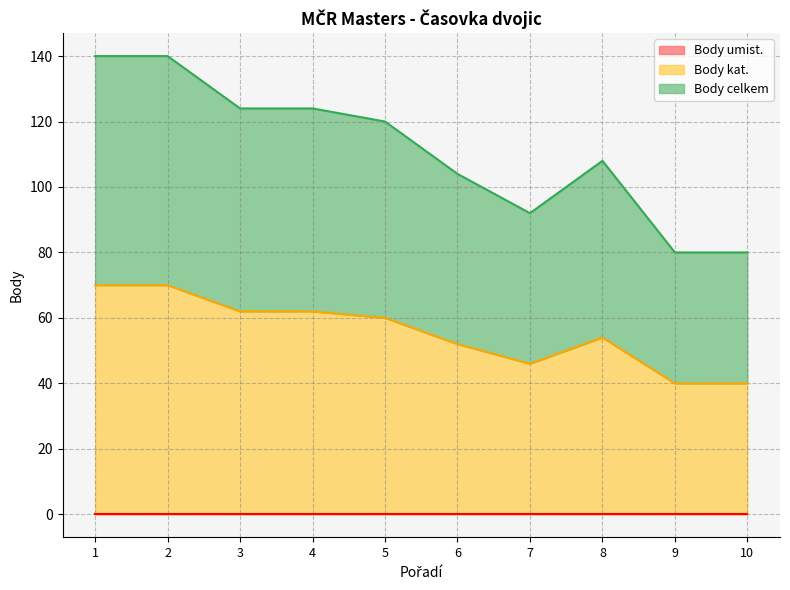

The value of Body kat. at 9 is 40. True or false?

True